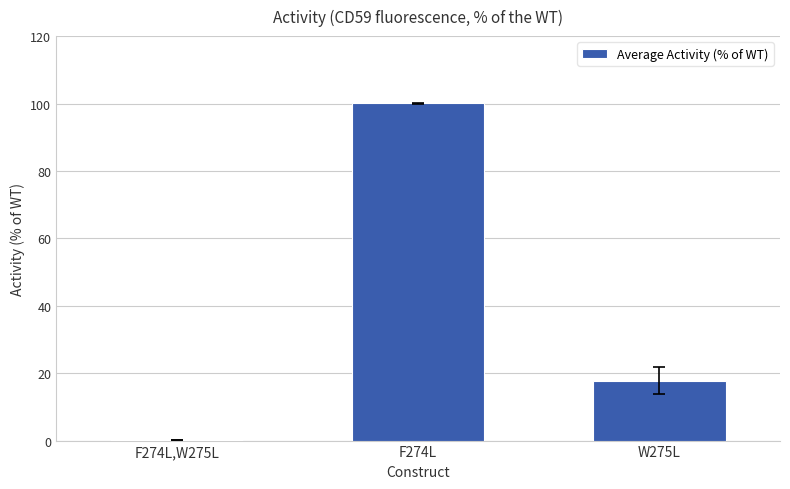

What is the approximate value at W275L?

17.7